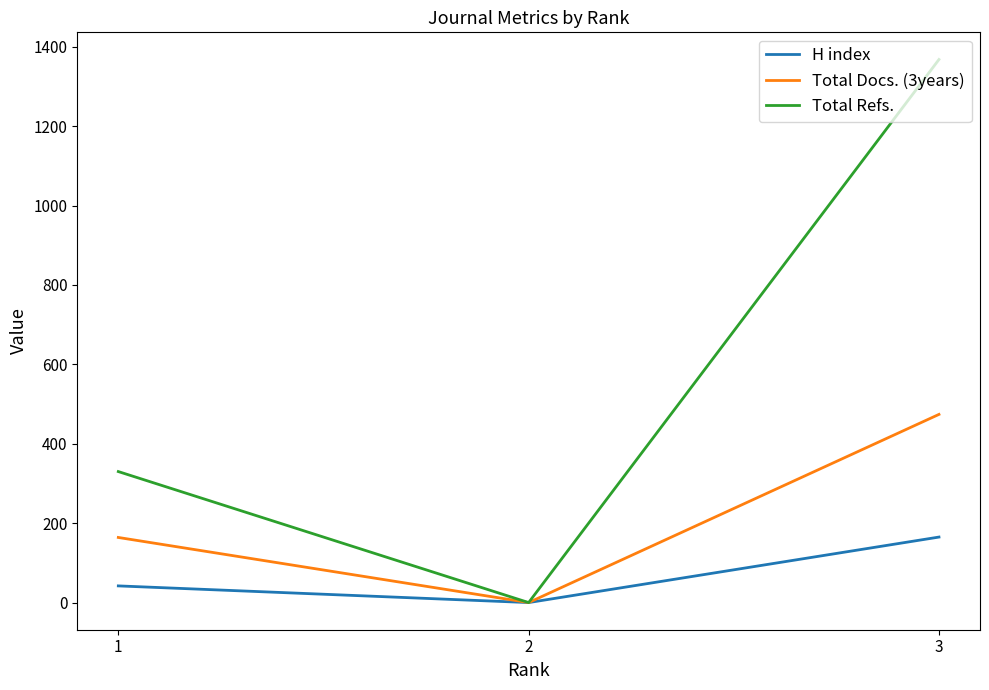

Reading left to right, extract all data points from this chart.

H index: 42	0	165
Total Docs. (3years): 164	0	474
Total Refs.: 330	0	1368